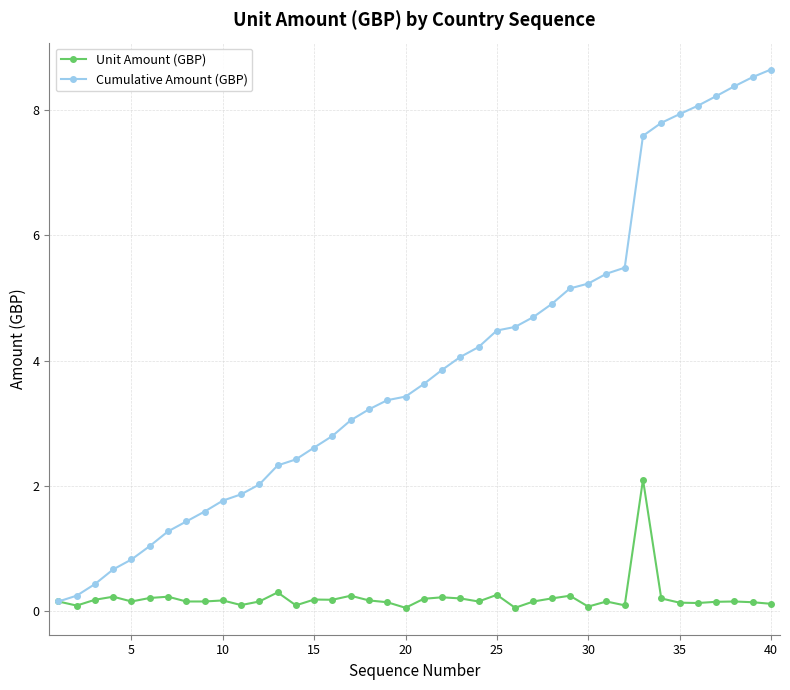

List the series in order of their peak value, lowest first.

Unit Amount (GBP), Cumulative Amount (GBP)